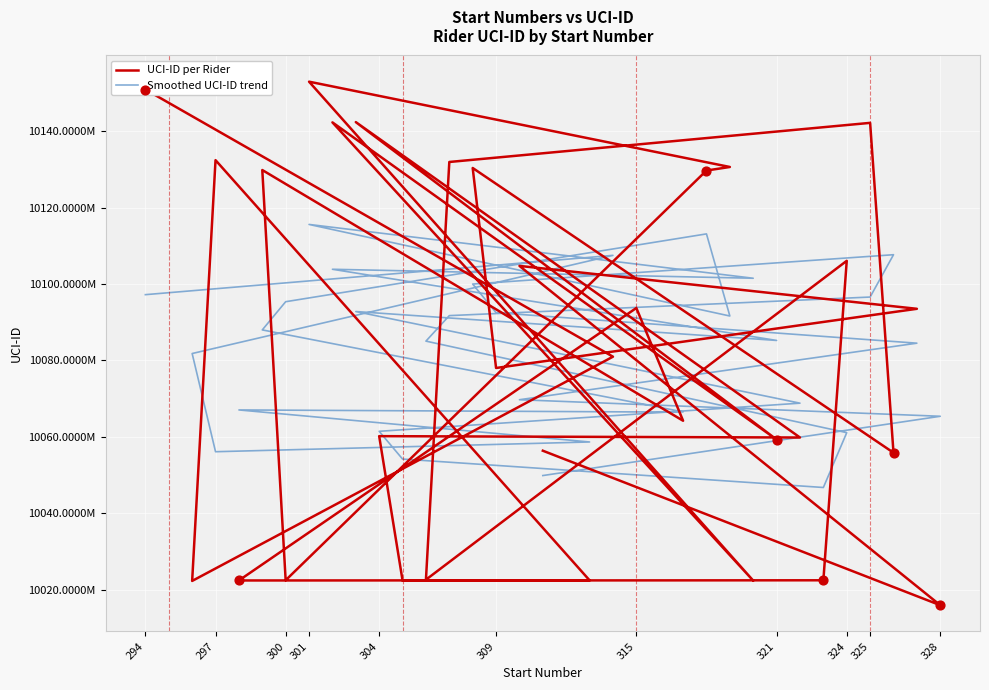

At how many categories does at least one series exceed 10101036857?

16